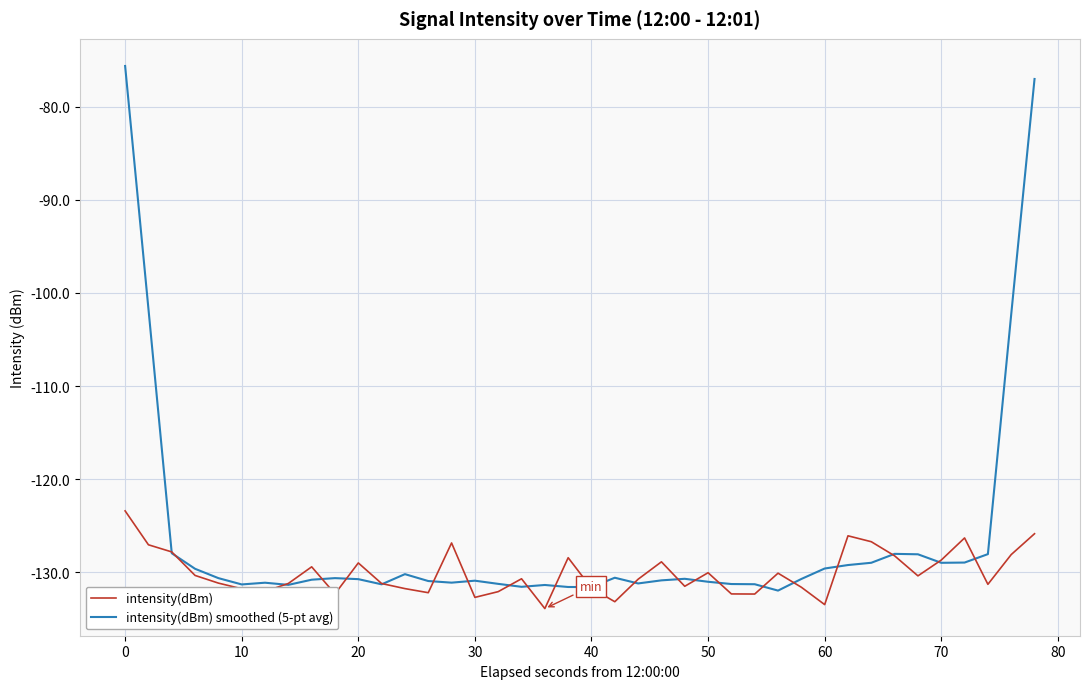

Which series has the largest range (max minus min)?

intensity(dBm) smoothed (5-pt avg)